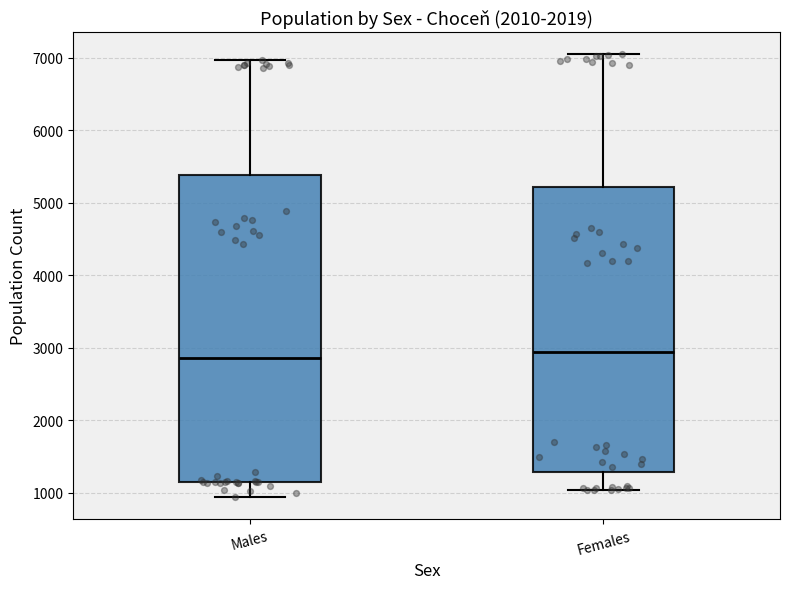

Which box is the tallest, from its lower edge to its upper edge?

Males